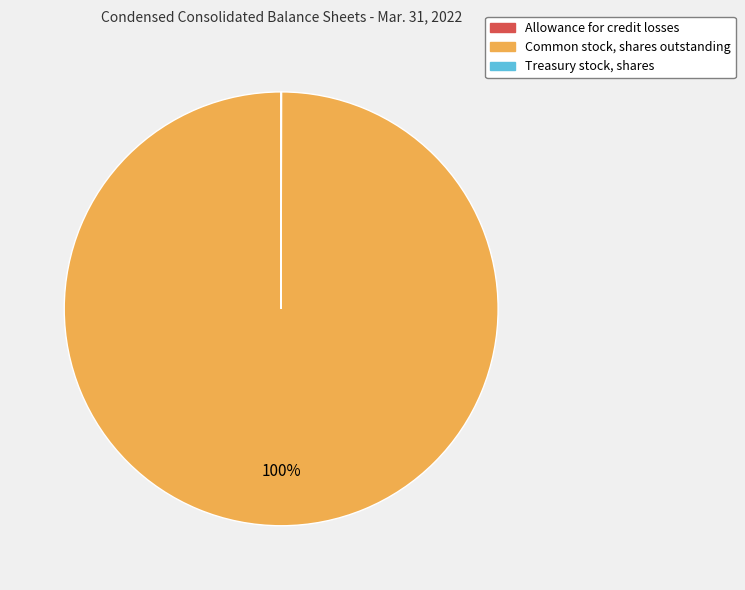

True or false: Common stock, shares outstanding accounts for 88% of the total.

False